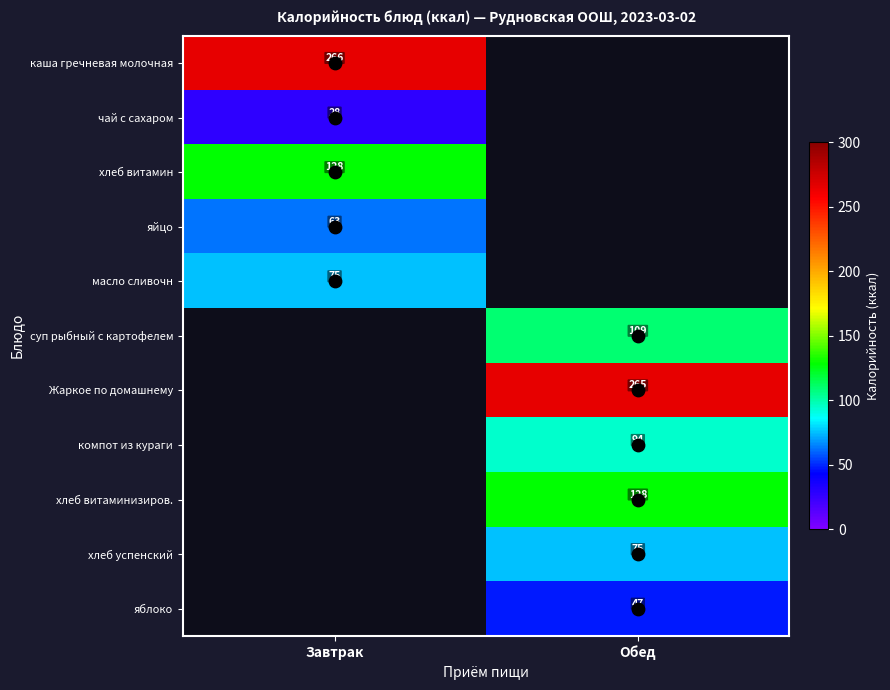

Rank the series by their maximum value, from highest to lowest.

каша гречневая молочная, хлеб витамин, масло сливочн, чай с сахаром, суп рыбный с картофелем, Жаркое по домашнему, компот из кураги, хлеб витаминизиров., хлеб успенский, яблоко, яйцо